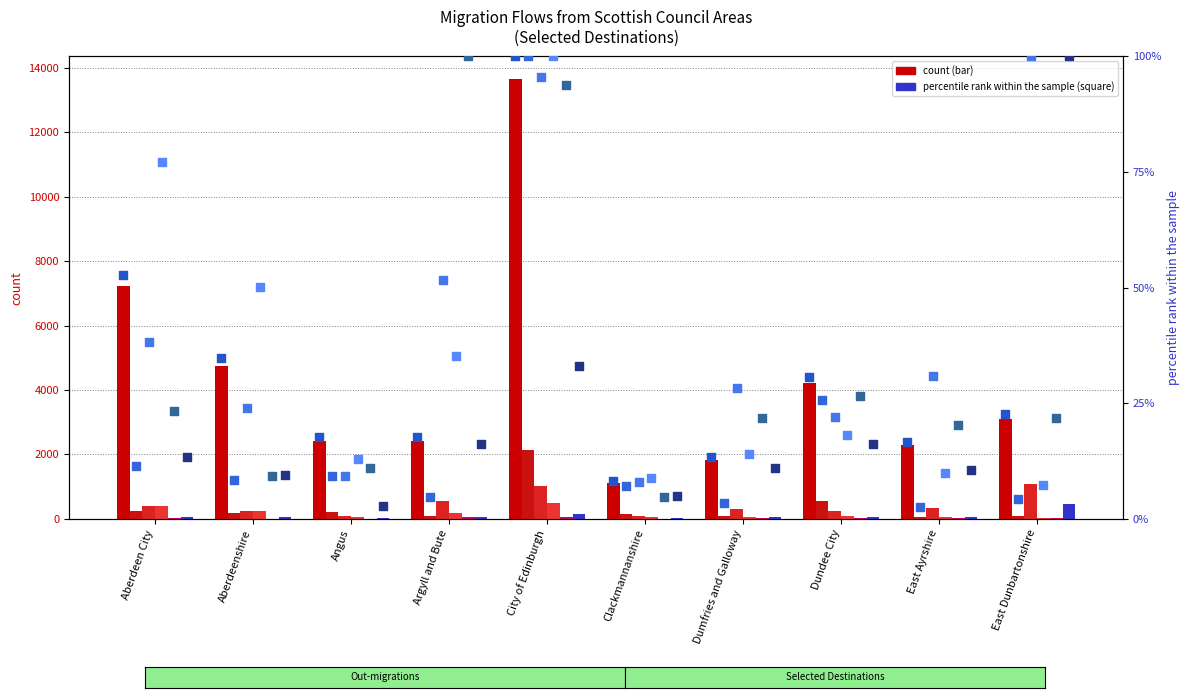

At which category is the sum across all series the highest?

City of Edinburgh